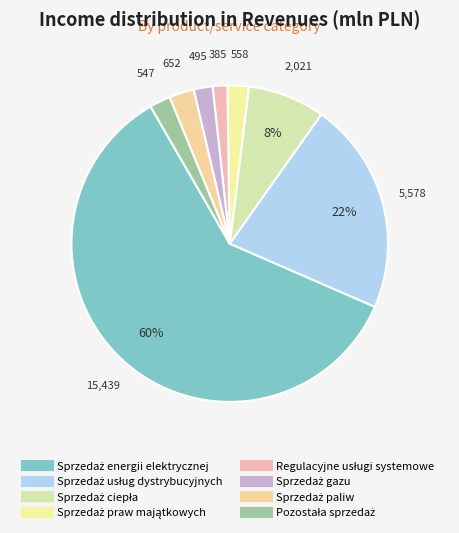

Is there any slice that represents more than half of the pie?

Yes